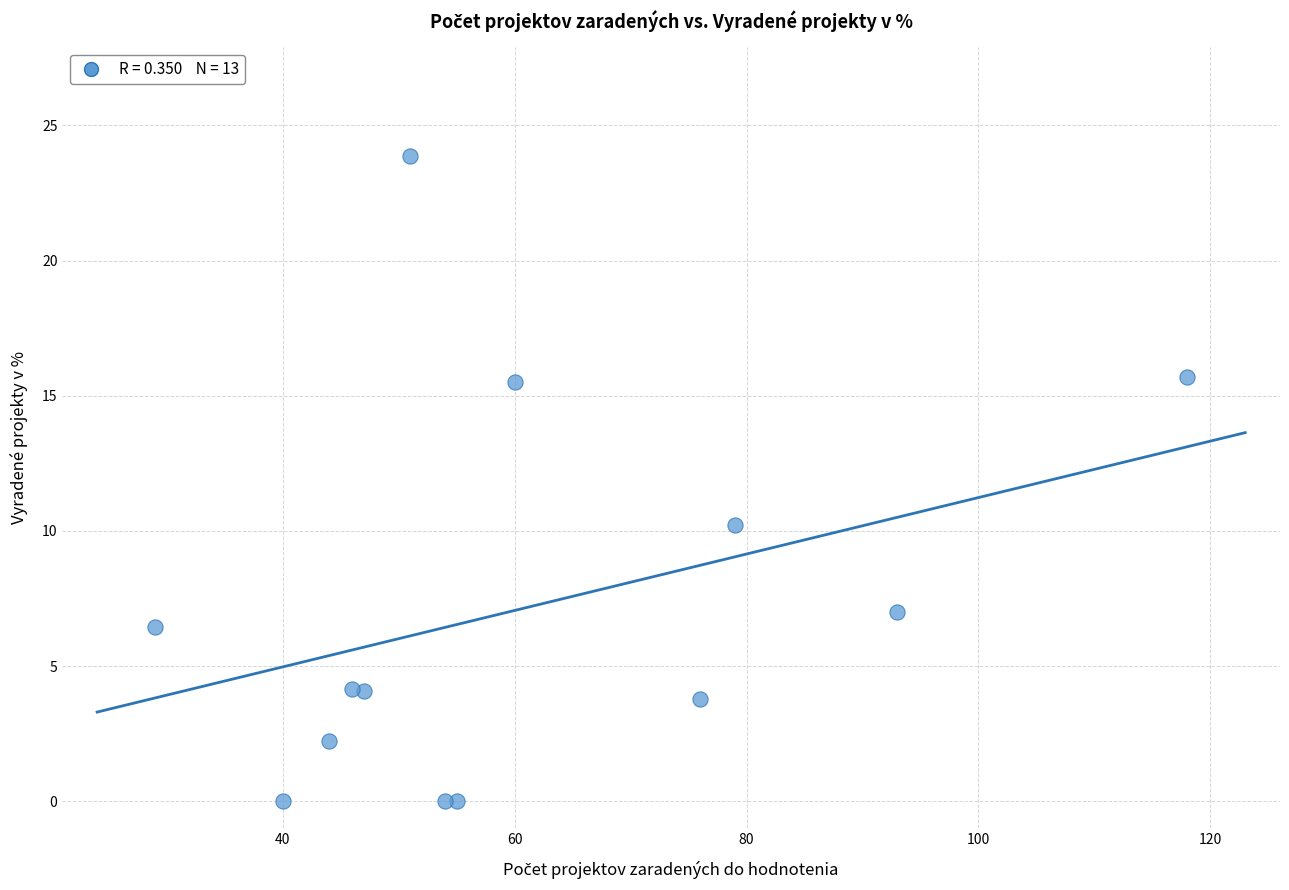

What Y value in the scatter plot is closest to 11?

10.2